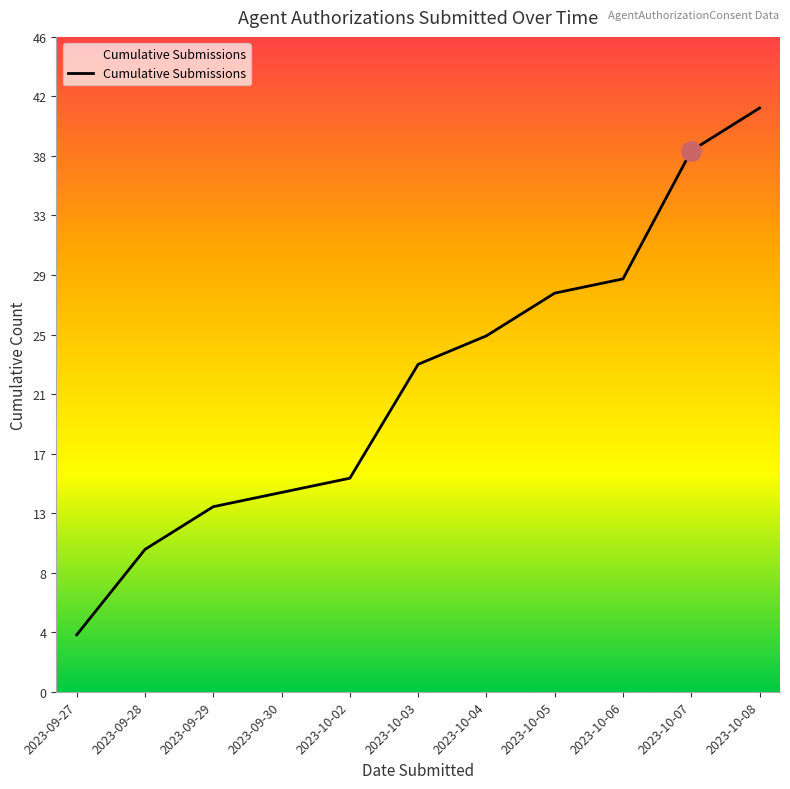

What is the difference between the values at 2023-10-03 and 2023-10-07?

15